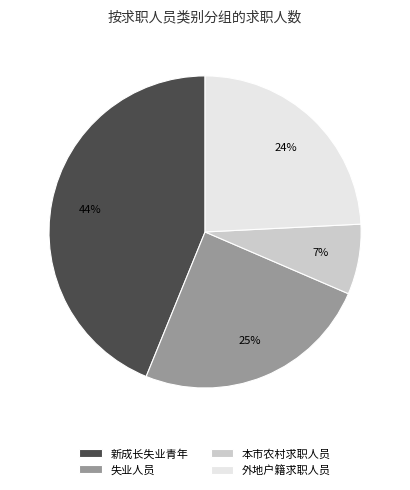

Which category has the biggest portion of the pie?

新成长失业青年